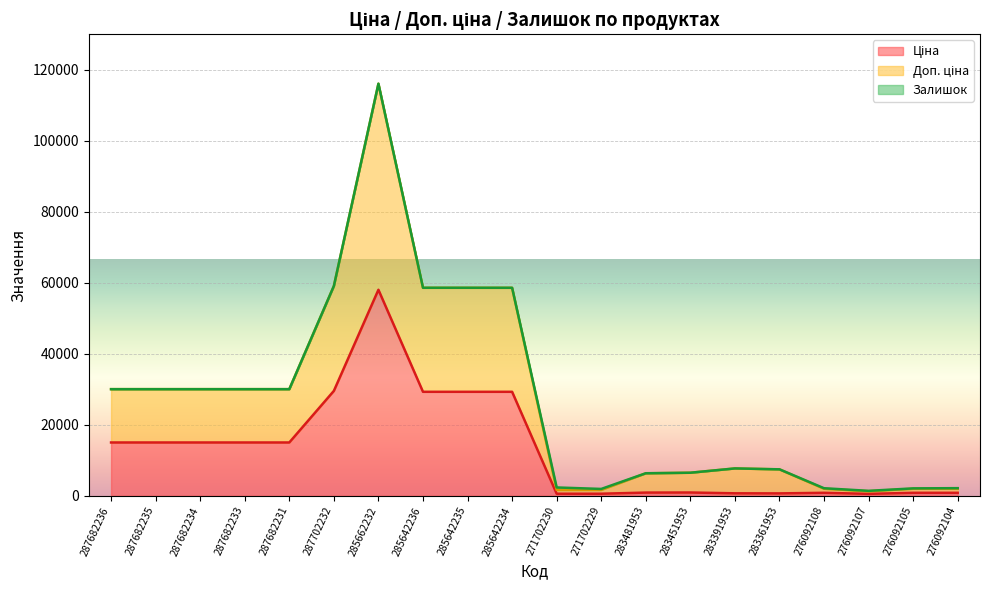

True or false: Доп. ціна and Ціна intersect in this chart.

False